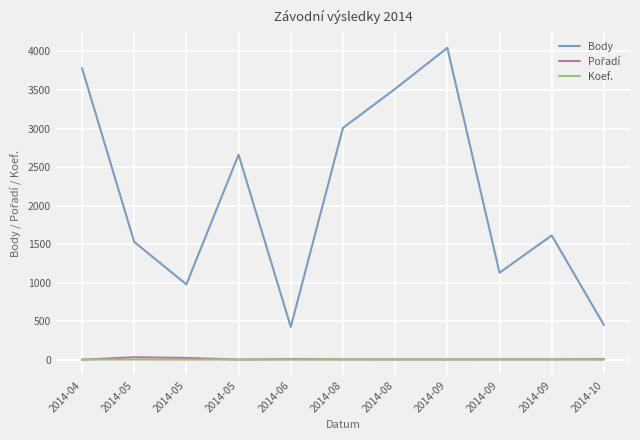

Is the value of Body at 2014-05 greater than the value of Pořadí at 2014-10?

Yes